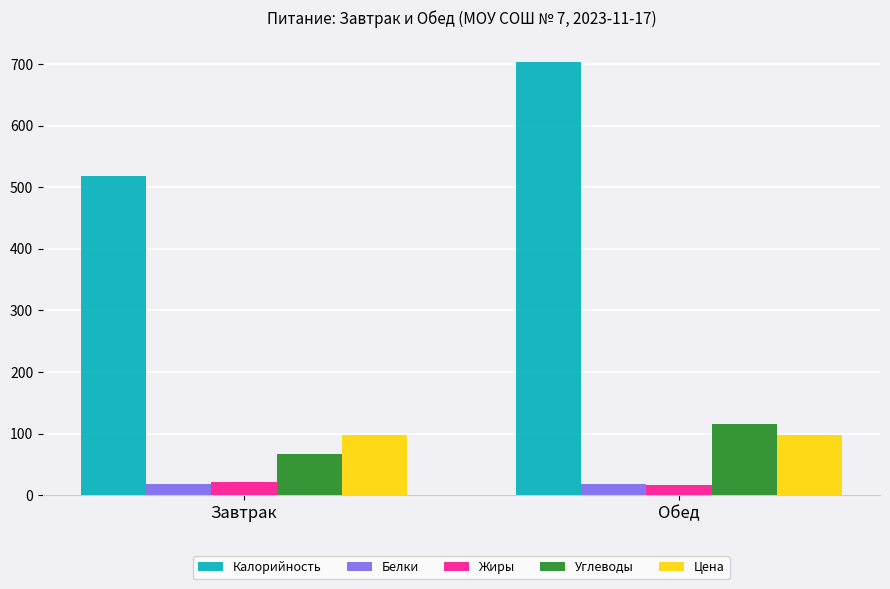

What is the label of the 2nd bar from the right?

Завтрак